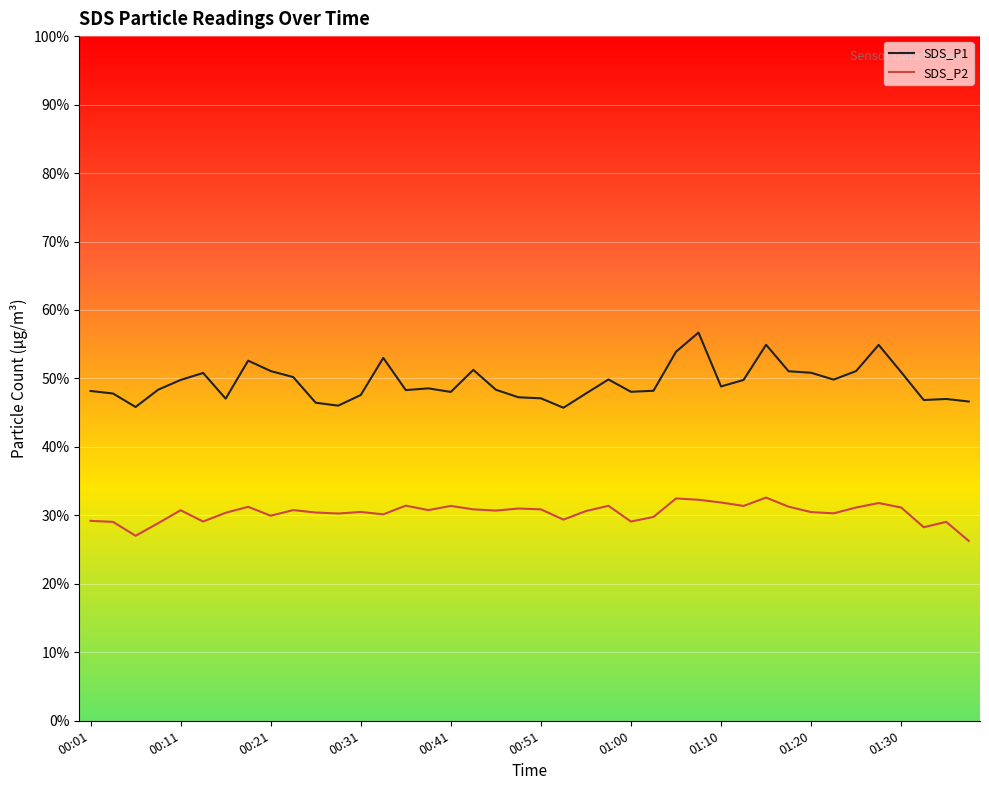

Which series has the widest spread of values?

SDS_P1